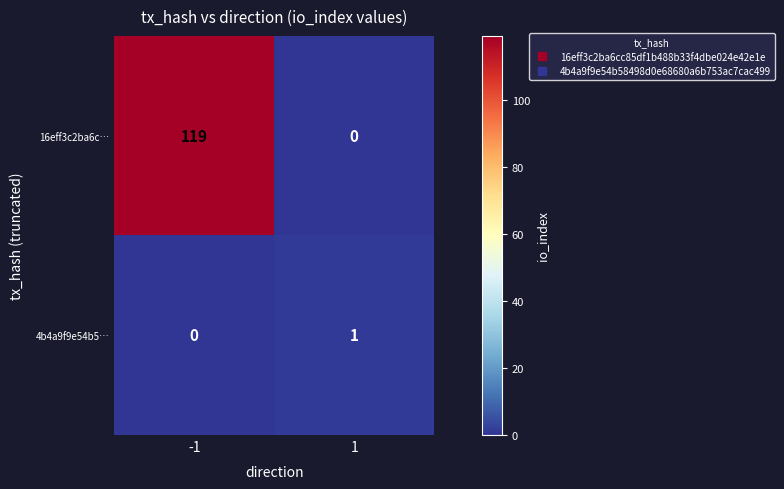

What is the sum of the 16eff3c2ba6c… values at 1 and -1?

119